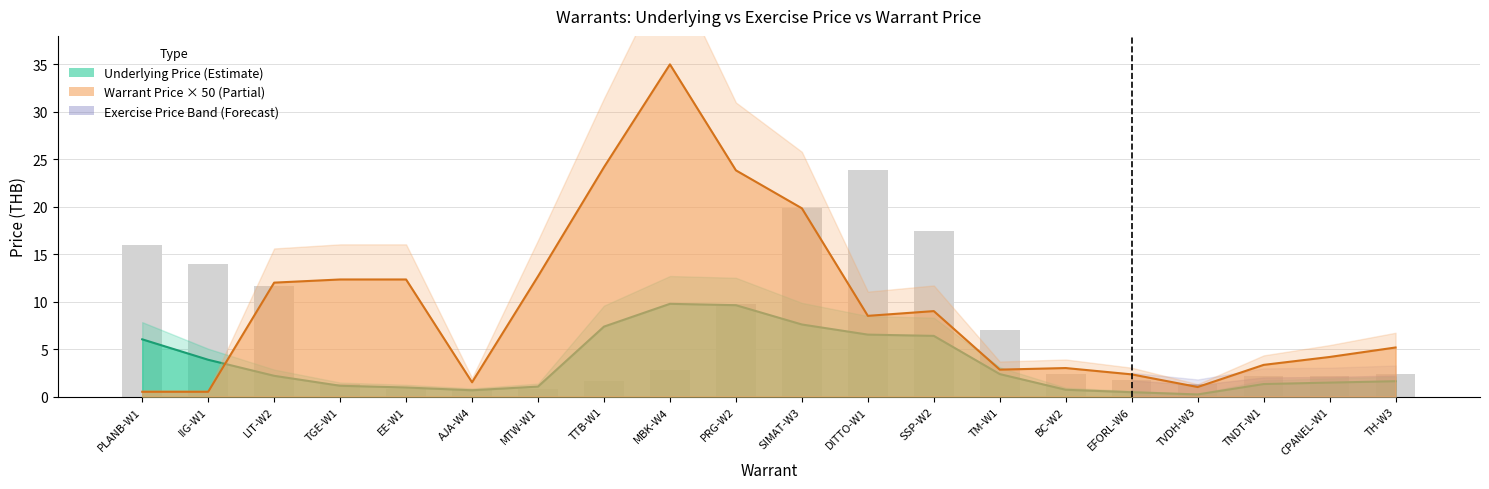

Rank the categories by value from highest to lowest.

DITTO-W1, SIMAT-W3, SSP-W2, PLANB-W1, IIG-W1, LIT-W2, PRG-W2, TM-W1, MBK-W4, BC-W2, TH-W3, CPANEL-W1, TNDT-W1, EFORL-W6, TTB-W1, TGE-W1, TVDH-W3, EE-W1, AJA-W4, MTW-W1